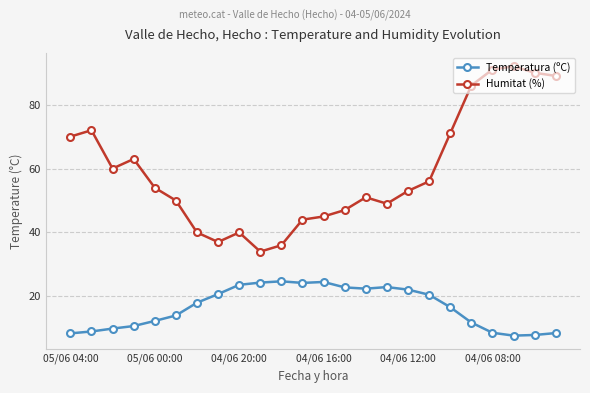

Rank the series by their average value, from lowest to highest.

Temperatura (ºC), Humitat (%)